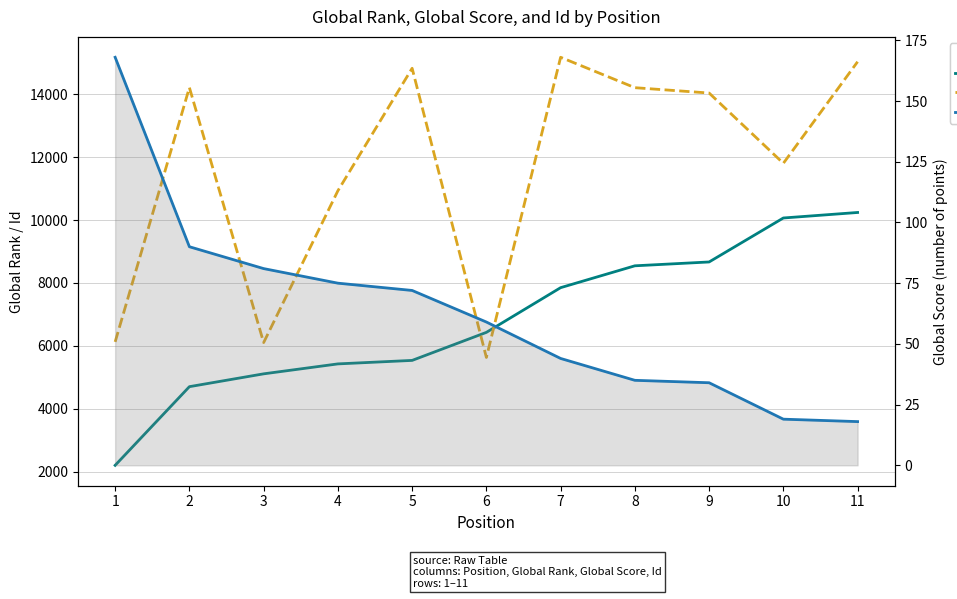

What is the maximum value shown in the chart?

15173